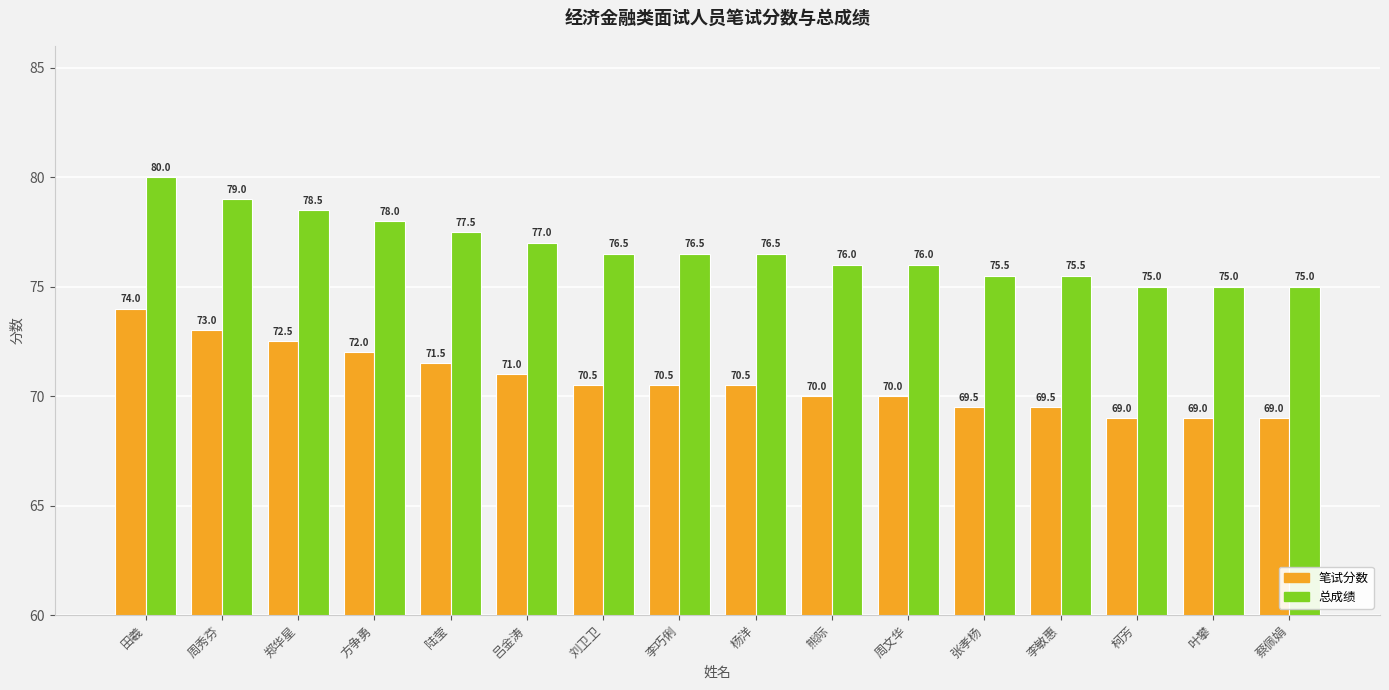

What is the spread (max minus min) of values at 周文华?

6.0